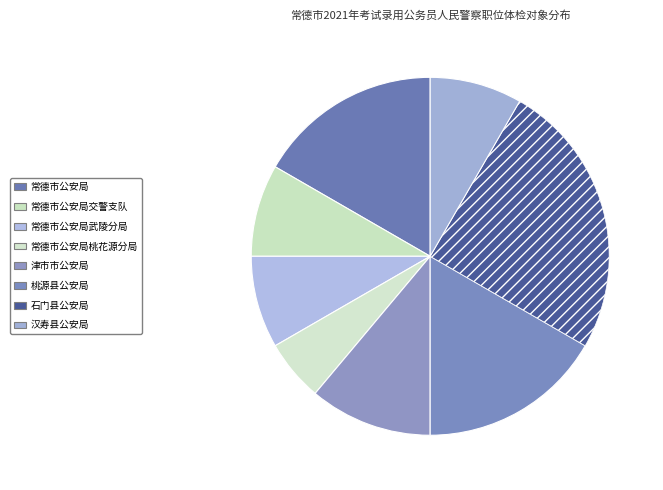

What percentage is the 常德市公安局 slice, to the nearest percent?

17%